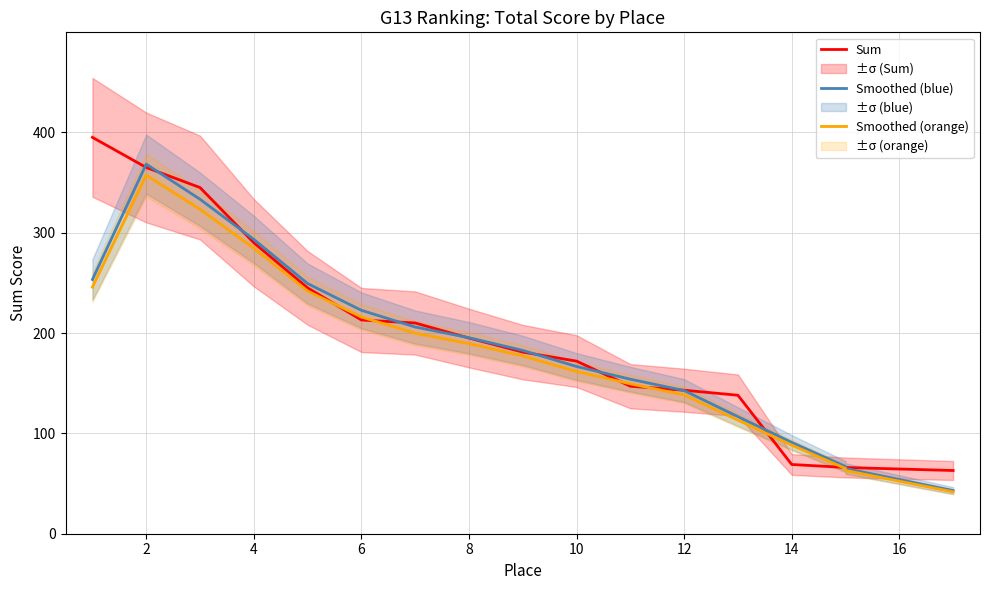

Reading right to left, transcribe all the data shown in this chart.

Sum: 63.0	66.0	66.0	69.0	138.0	143.0	147.0	172.0	181.0	195.0	210.0	213.0	245.0	290.0	345.0	365.0	395.0
Smoothed (blue): 43.0	65.0	67.0	91.0	116.7	142.7	154.0	166.7	182.7	195.3	206.0	222.7	249.3	293.3	333.3	368.3	253.3
Smoothed (orange): 41.7	63.0	65.0	88.3	113.2	138.4	149.4	161.7	177.2	189.5	199.8	216.0	241.9	284.5	323.3	357.3	245.7